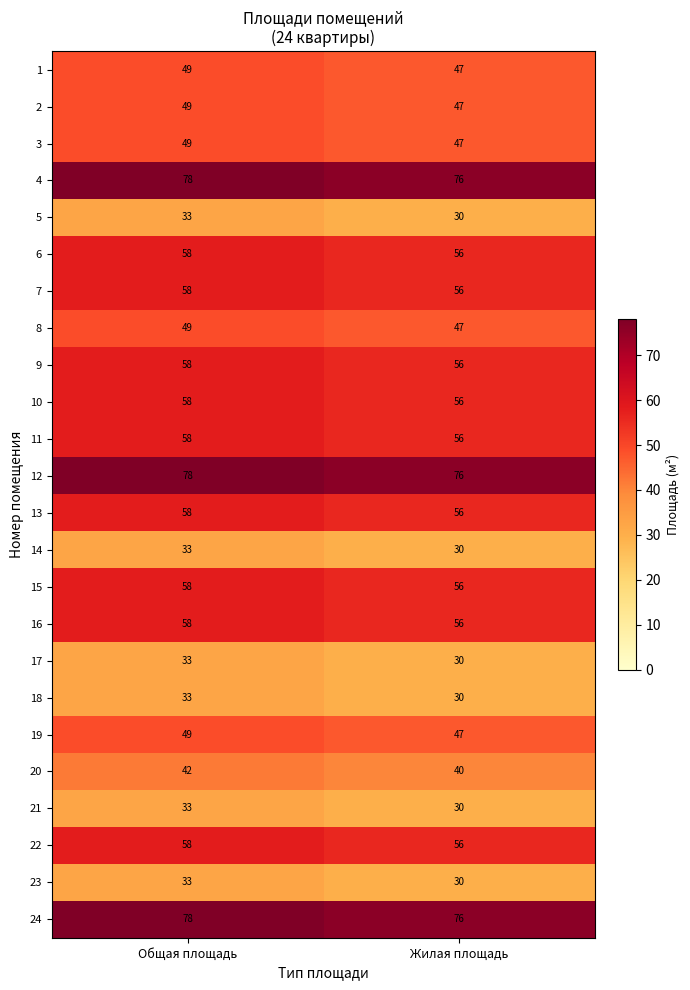

What is the maximum value for 14?

33